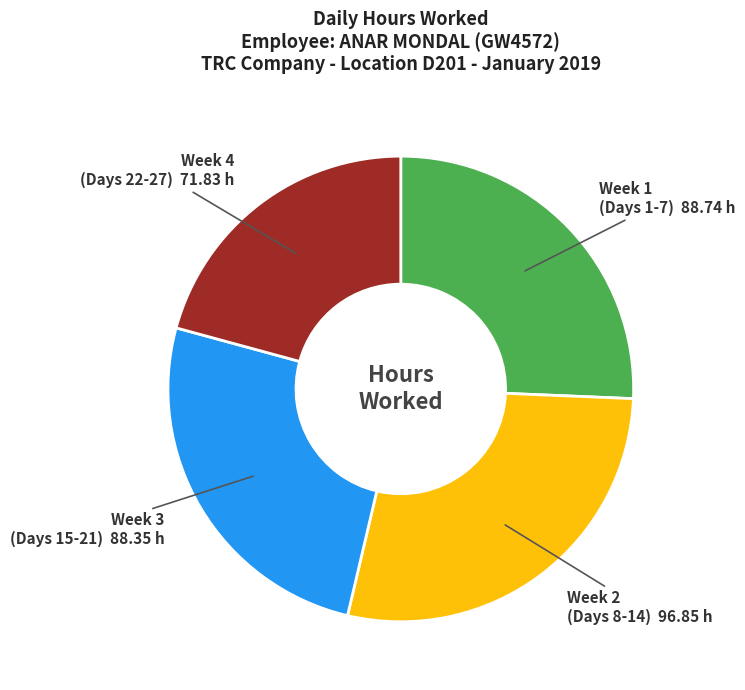

Is there a majority slice in this chart?

No